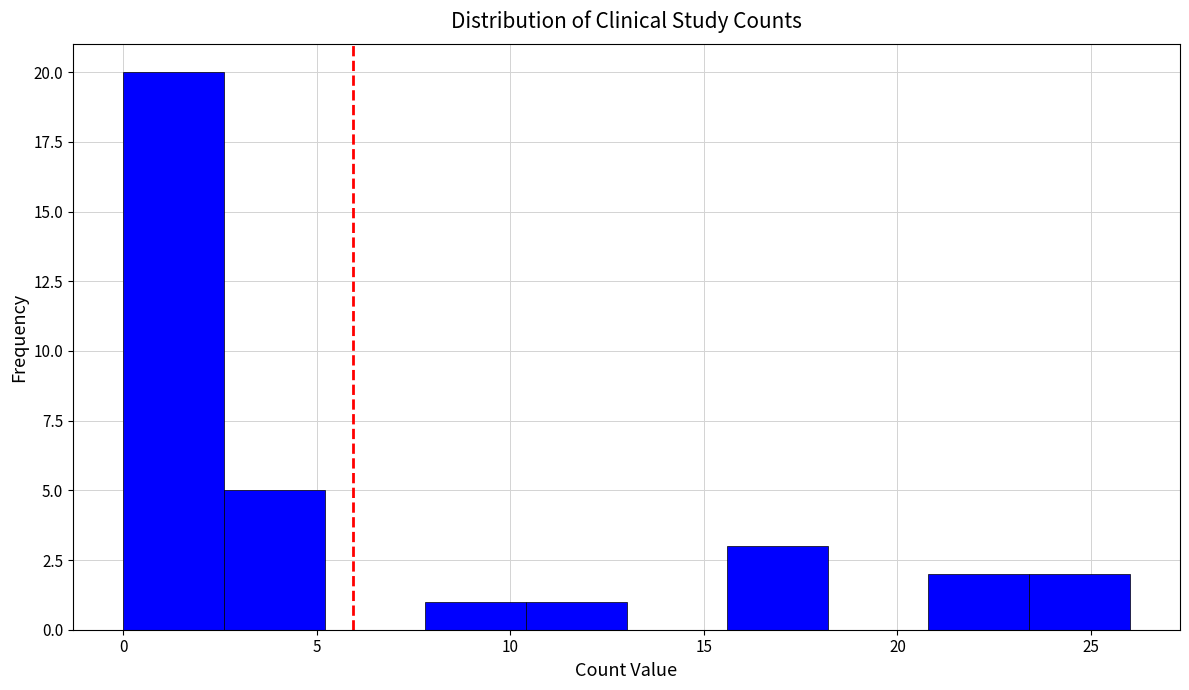

Reading left to right, transcribe this chart: for each bar, give the range it covers on the x-axis and its height. Neither the bar edges nor the heights are printed on the chart, so give them approximately, as read against the axes.

0.0 to 2.6: 20
2.6 to 5.2: 5
5.2 to 7.8: 0
7.8 to 10.4: 1
10.4 to 13.0: 1
13.0 to 15.6: 0
15.6 to 18.2: 3
18.2 to 20.8: 0
20.8 to 23.4: 2
23.4 to 26.0: 2